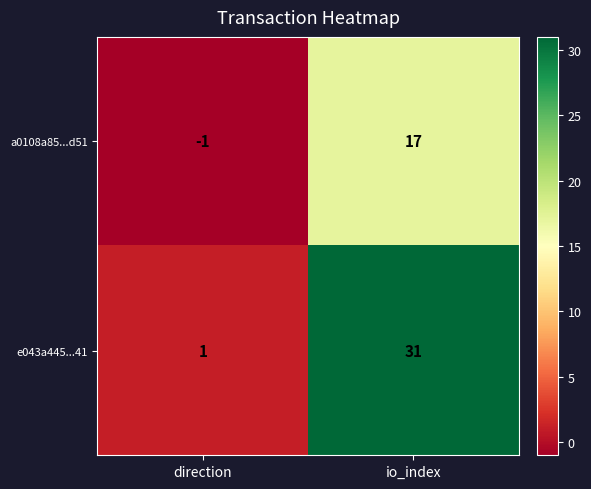

What is the total value across all series at io_index?

48